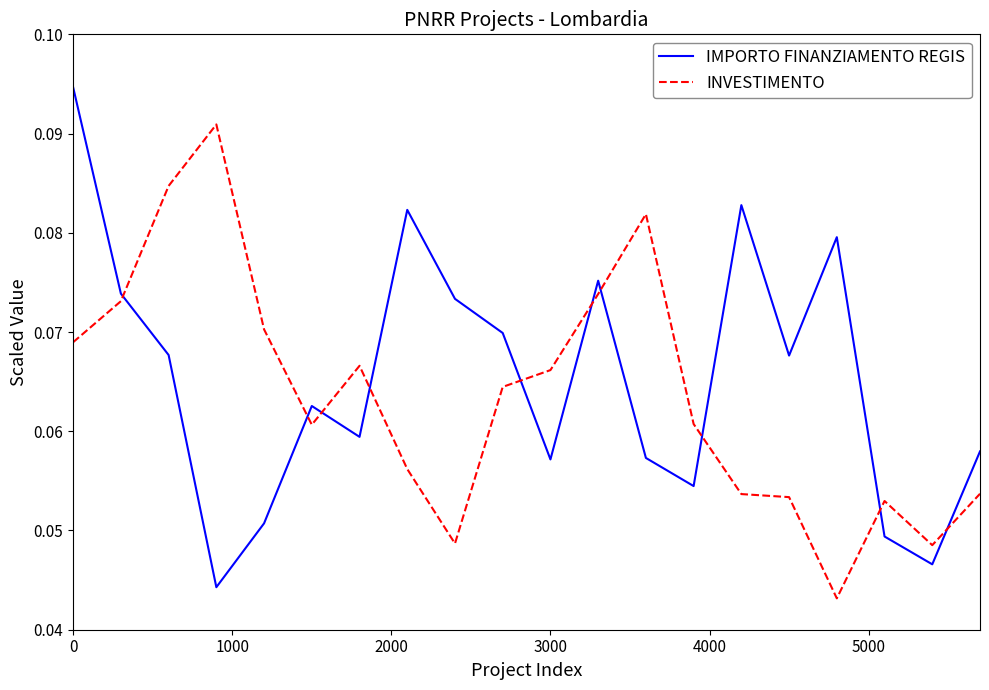

True or false: IMPORTO FINANZIAMENTO REGIS and INVESTIMENTO cross at least once.

True